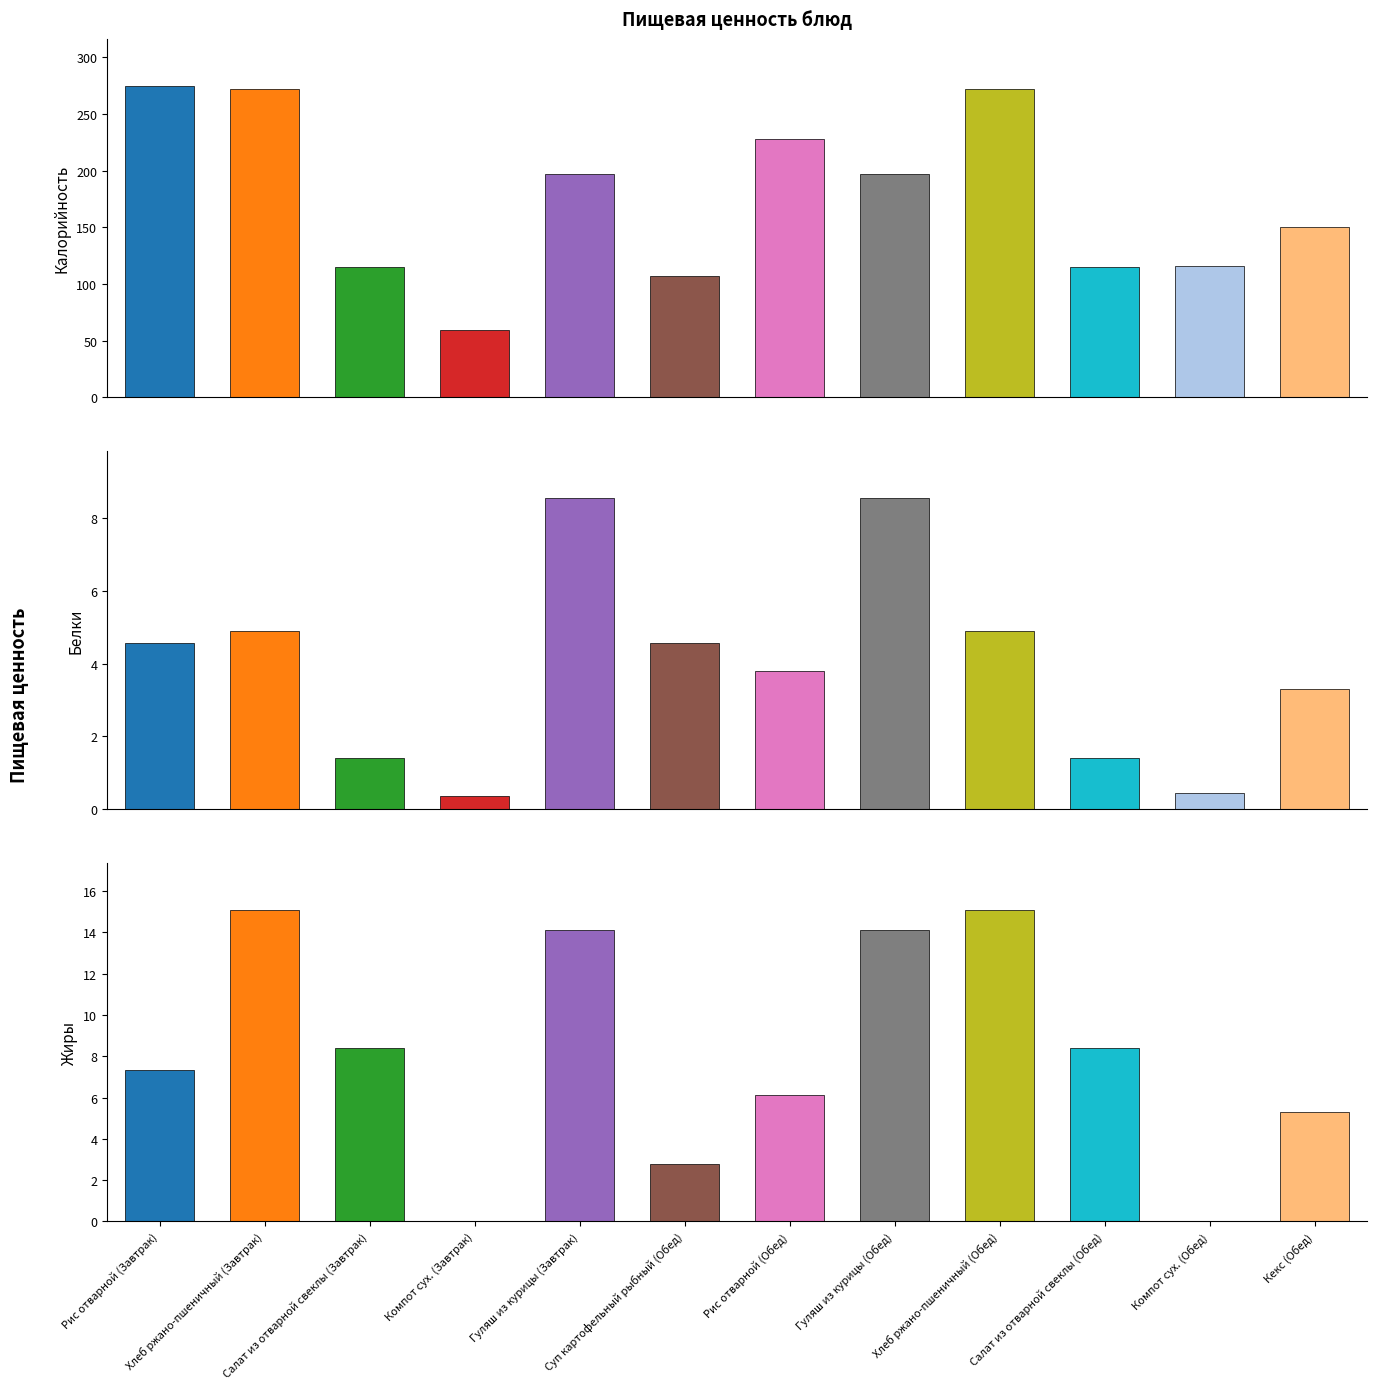

What is the difference between the second highest and second lowest values in the Белки series?

8.1